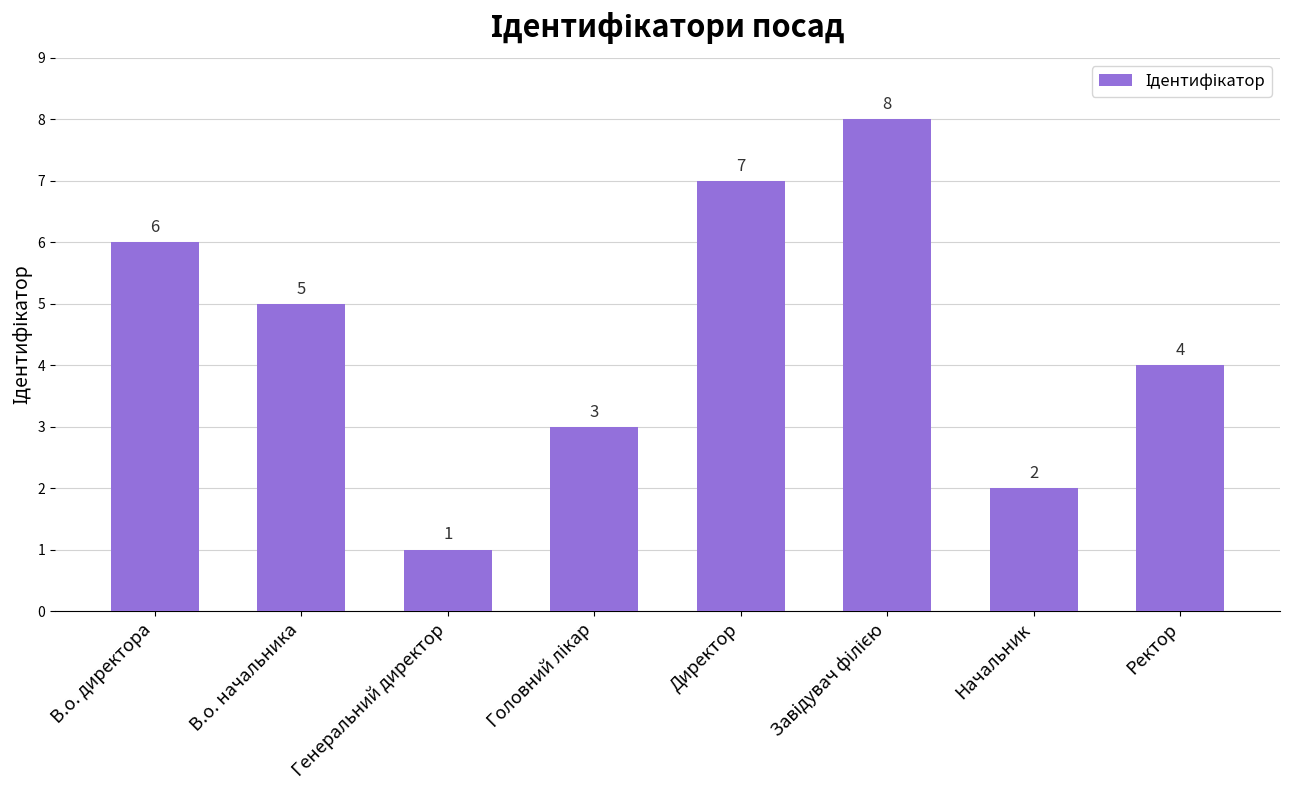

The chart shows a value of 1 at Генеральний директор. True or false?

True